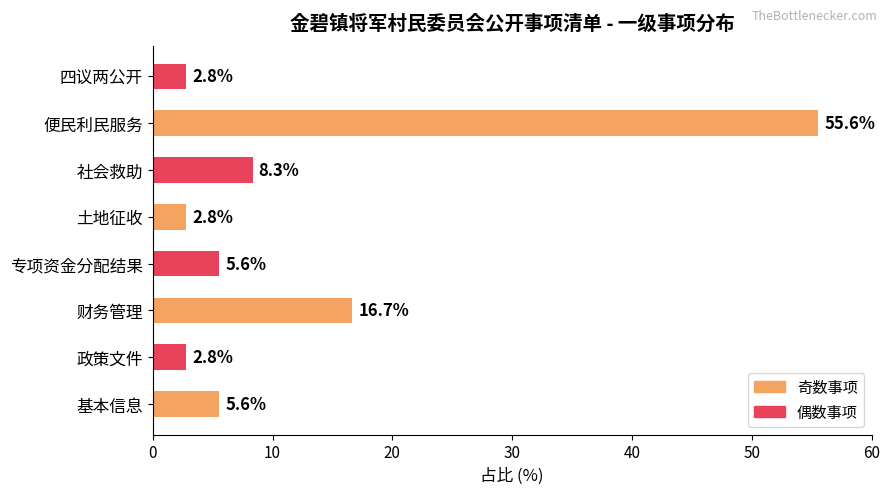

True or false: the data shows 5.6 at 基本信息.

True